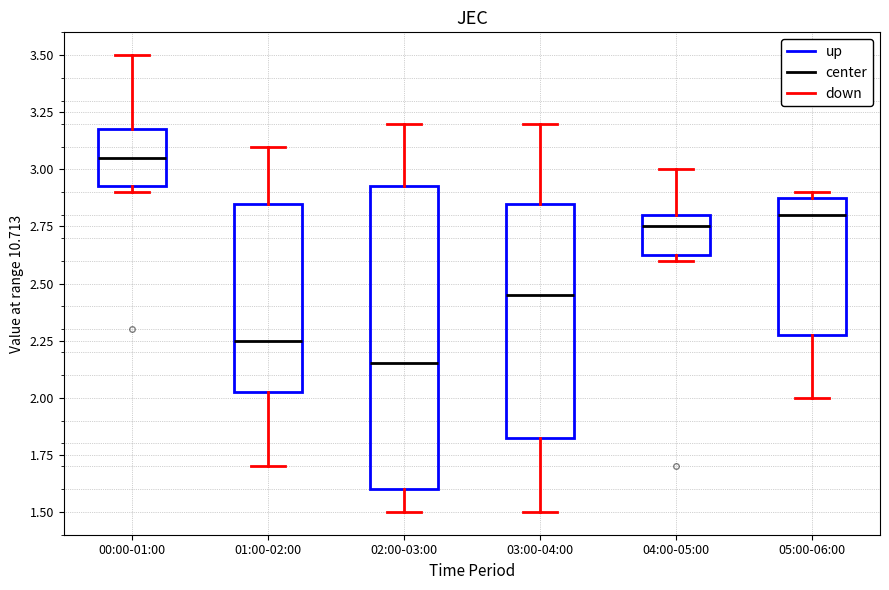

Which box is the tallest, from its lower edge to its upper edge?

02:00-03:00